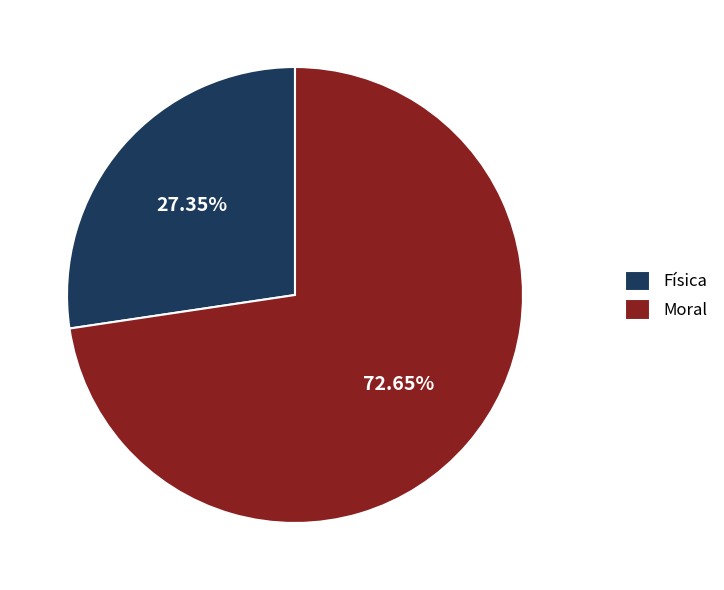

Approximately how many times larger is the value at Física compared to Moral?

0.4